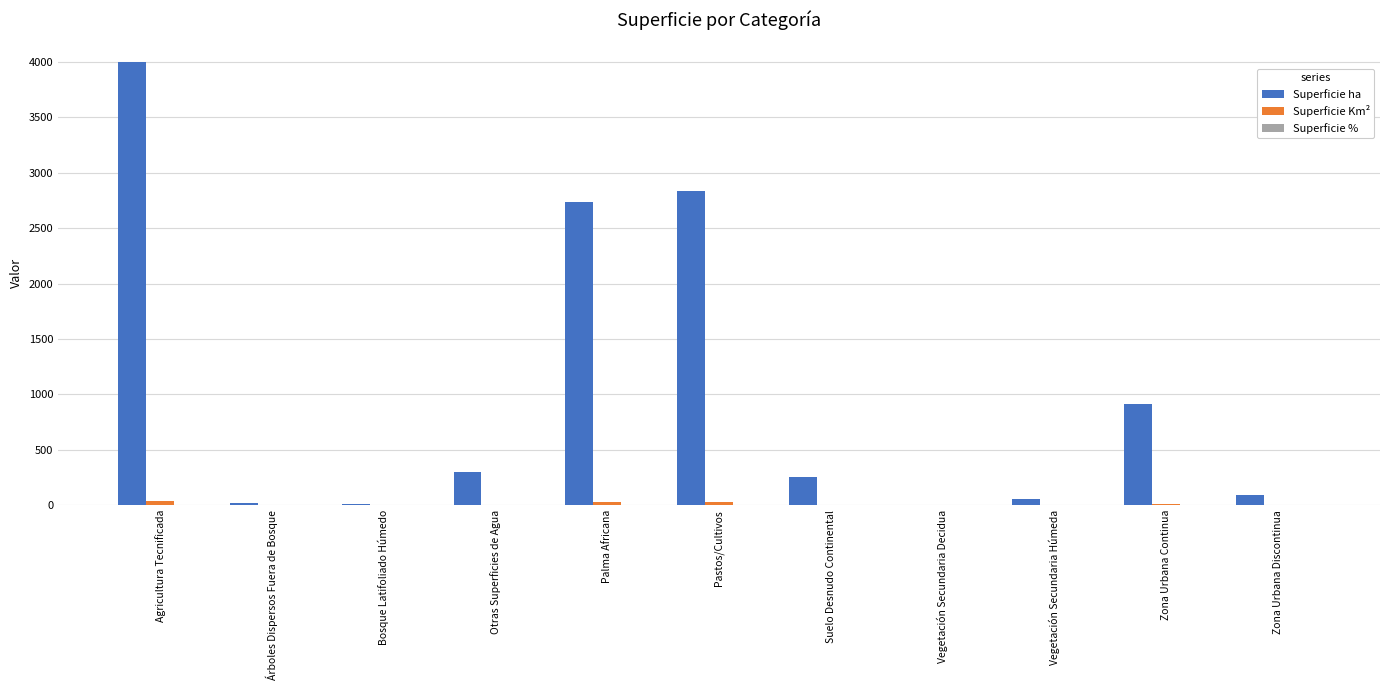

At which label is Superficie ha closest to 2001?

Palma Africana